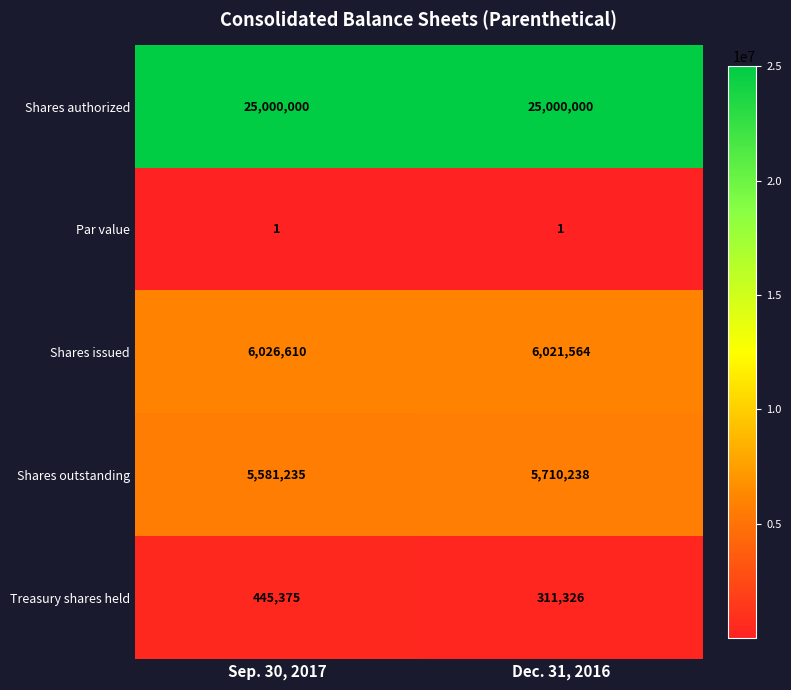

Which series changed the most between Sep. 30, 2017 and Dec. 31, 2016?

Treasury shares held